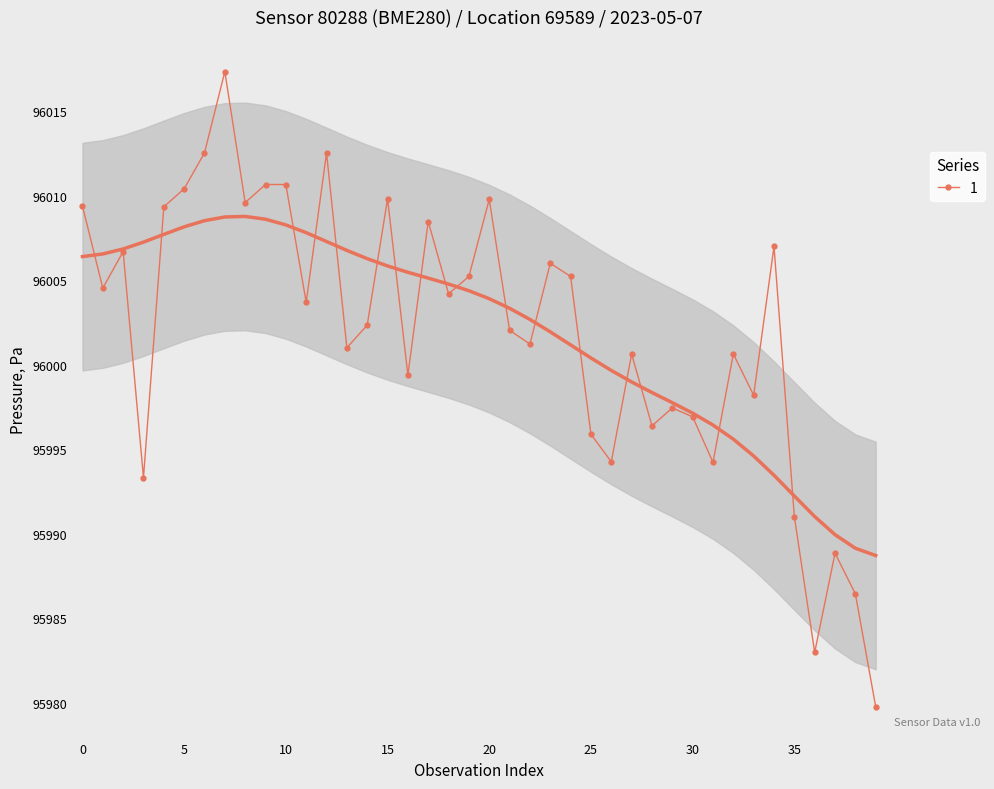

Which label corresponds to the smallest value in the chart?

39